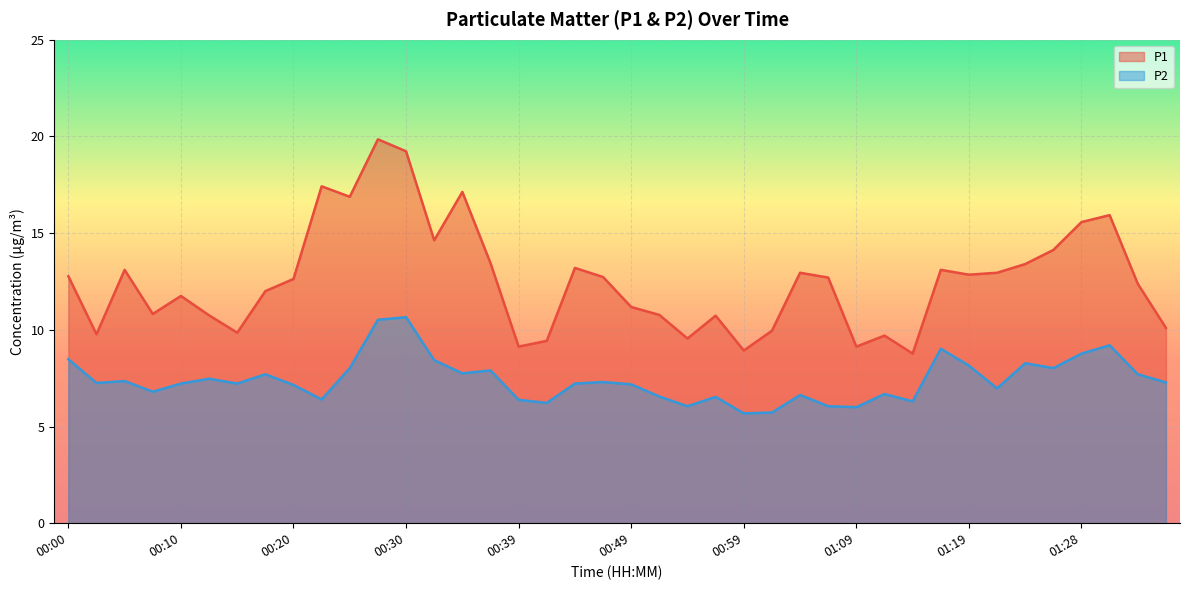

The P1 series shows 9.9 at 01:01. True or false?

True